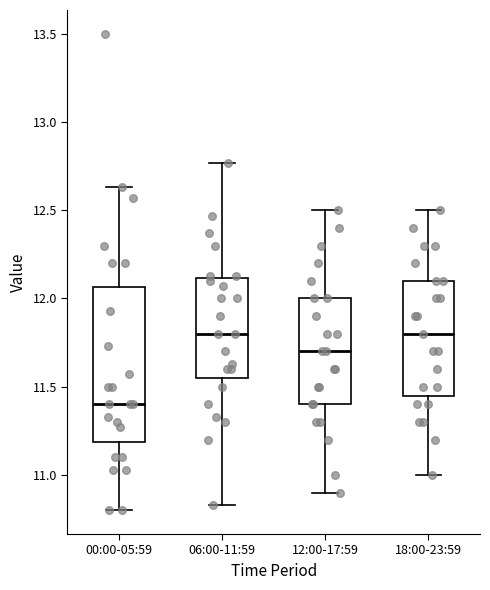

Which box is the tallest, from its lower edge to its upper edge?

00:00-05:59